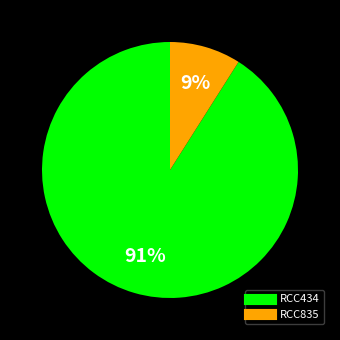

To the nearest percent, what portion does RCC835 represent?

9%